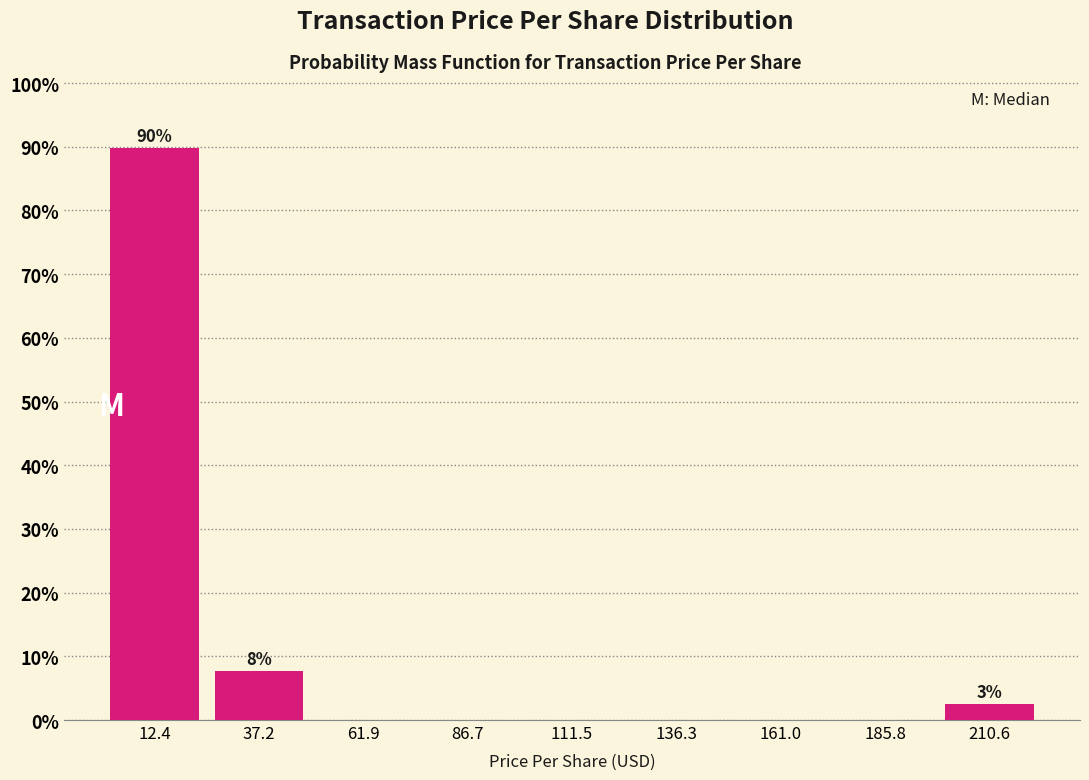

Which range on the x-axis has the tallest bar?

0 to 25